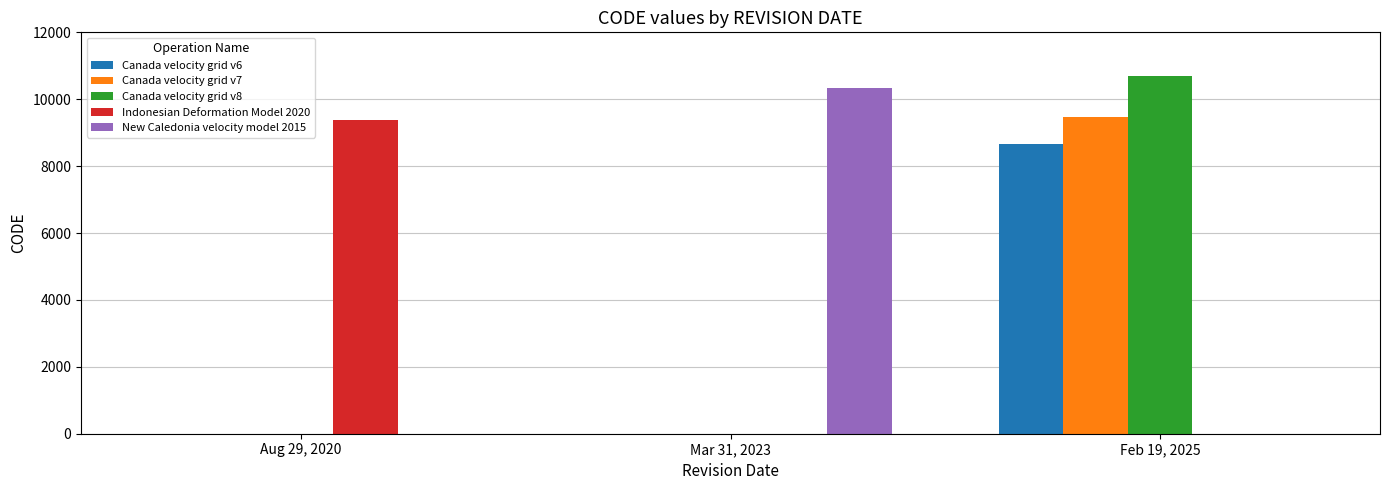

What is the approximate value of Canada velocity grid v6 at Feb 19, 2025, to the nearest 10?

8680